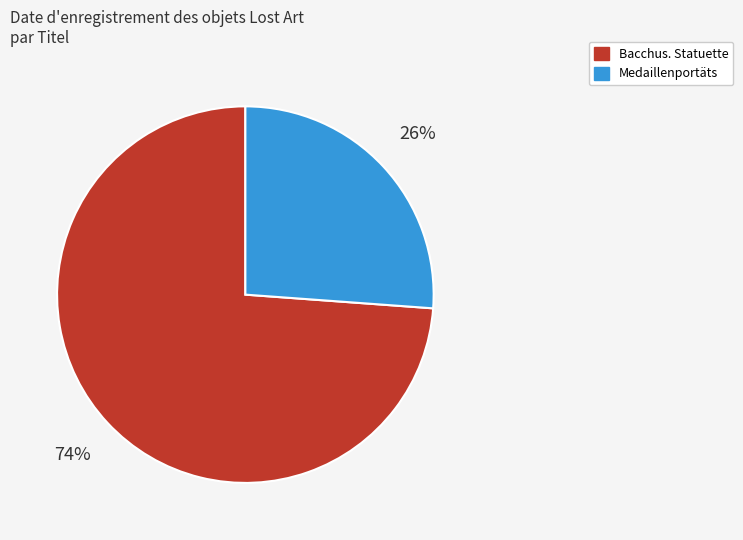

To the nearest percent, what portion does Medaillenportäts represent?

26%